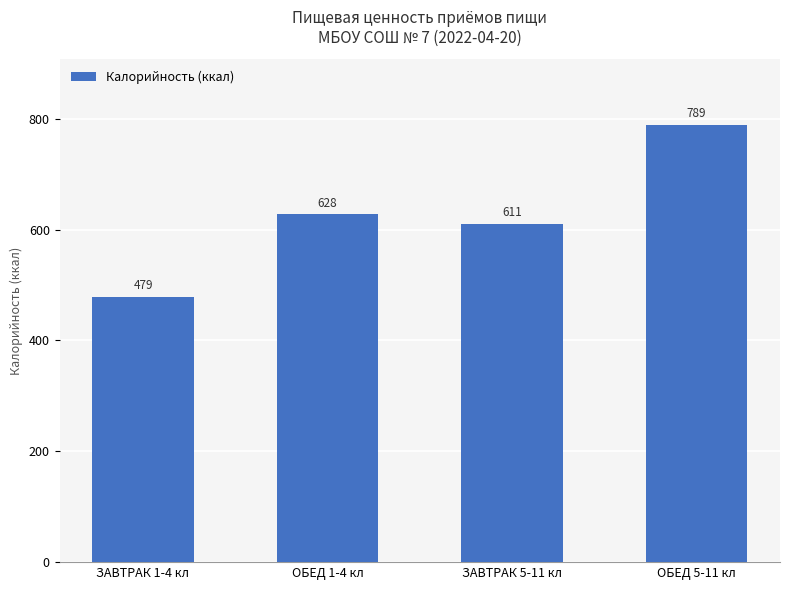

What is the value of the 4th bar from the left?

789.0